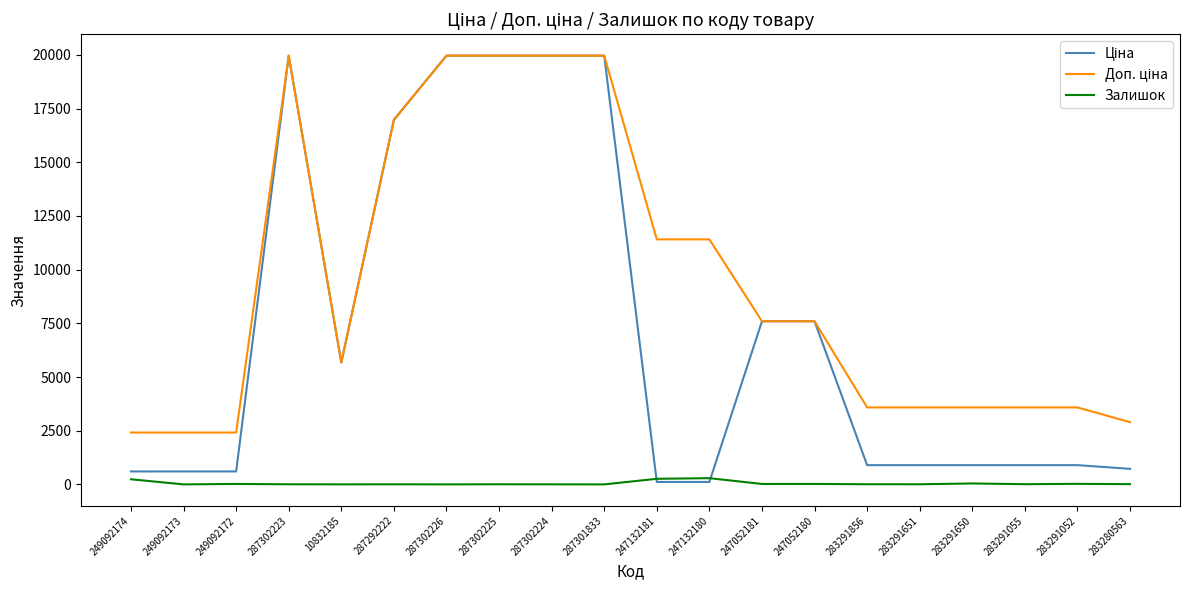

What is the greatest value displayed?

19964.2